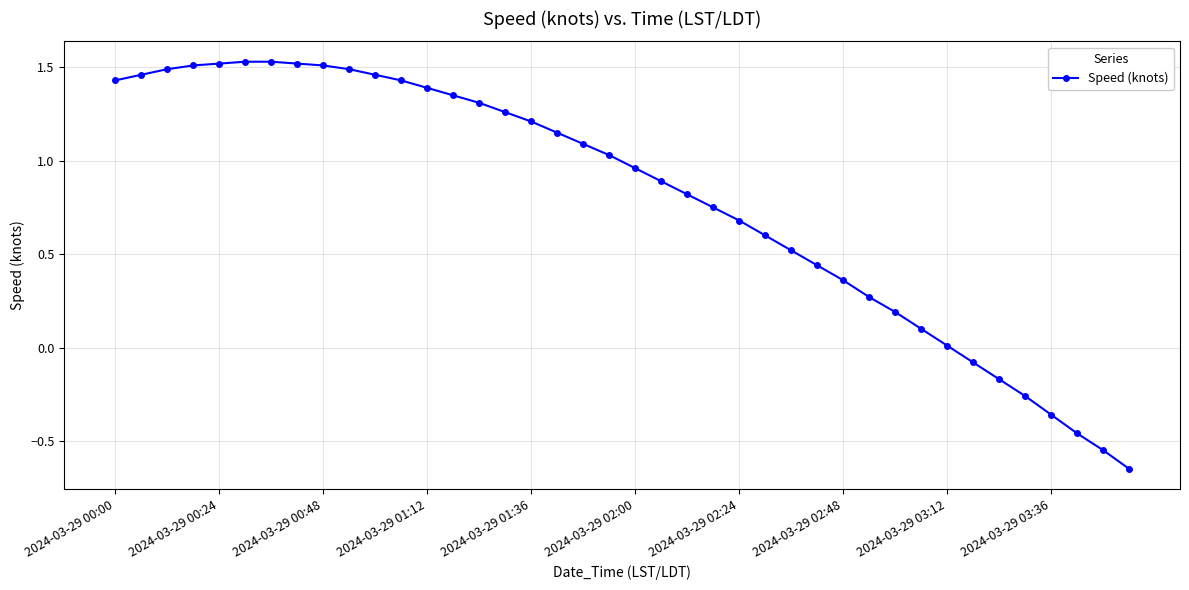

What is the sum of all values?

31.7